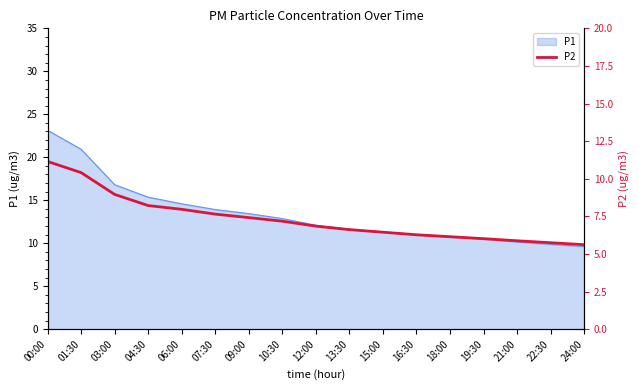

What is the value of the 16th point from the left?

5.8